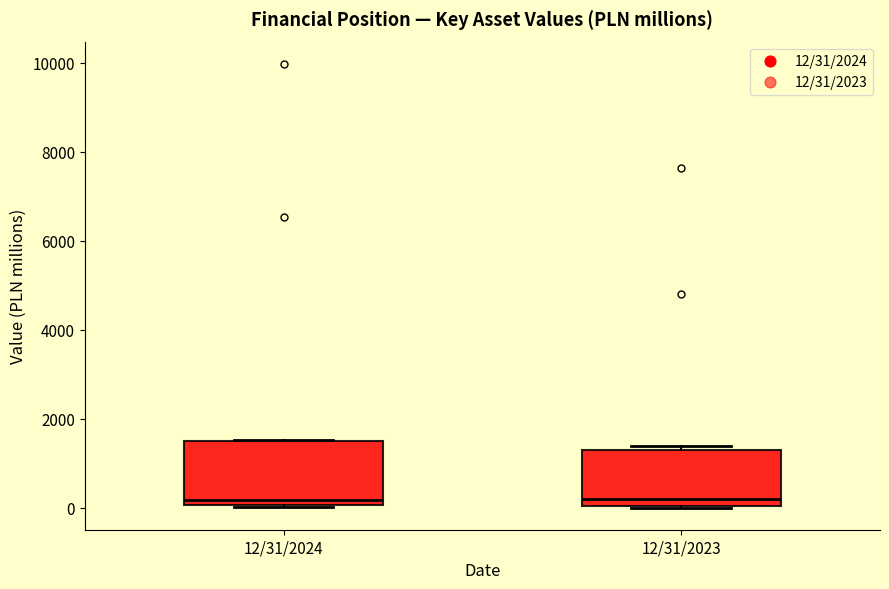

Reading left to right, transcribe this box plot: for each box, give where its median line is, the range the box spans, and where its two whiskers end, as read against the y-axis. The values are not printed on the chart, so give them approximately, as read against the axis.

12/31/2024: median 200, box 0 to 1400, whiskers 0 to 1600
12/31/2023: median 200, box 0 to 1200, whiskers 0 to 1400